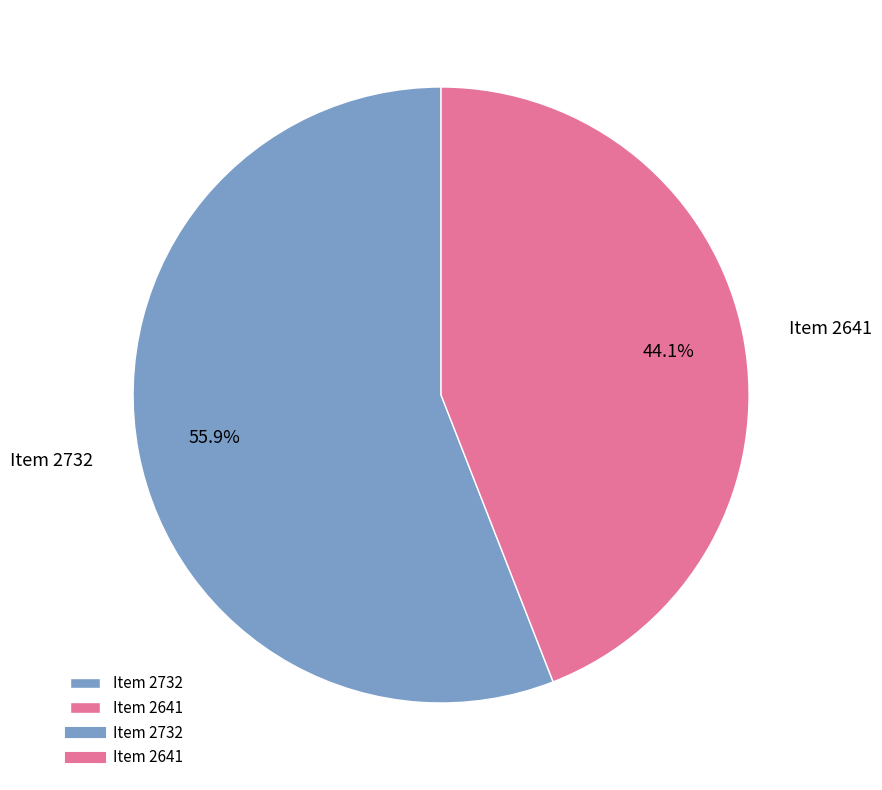

Does Item 2732 account for over 50% of the chart?

Yes